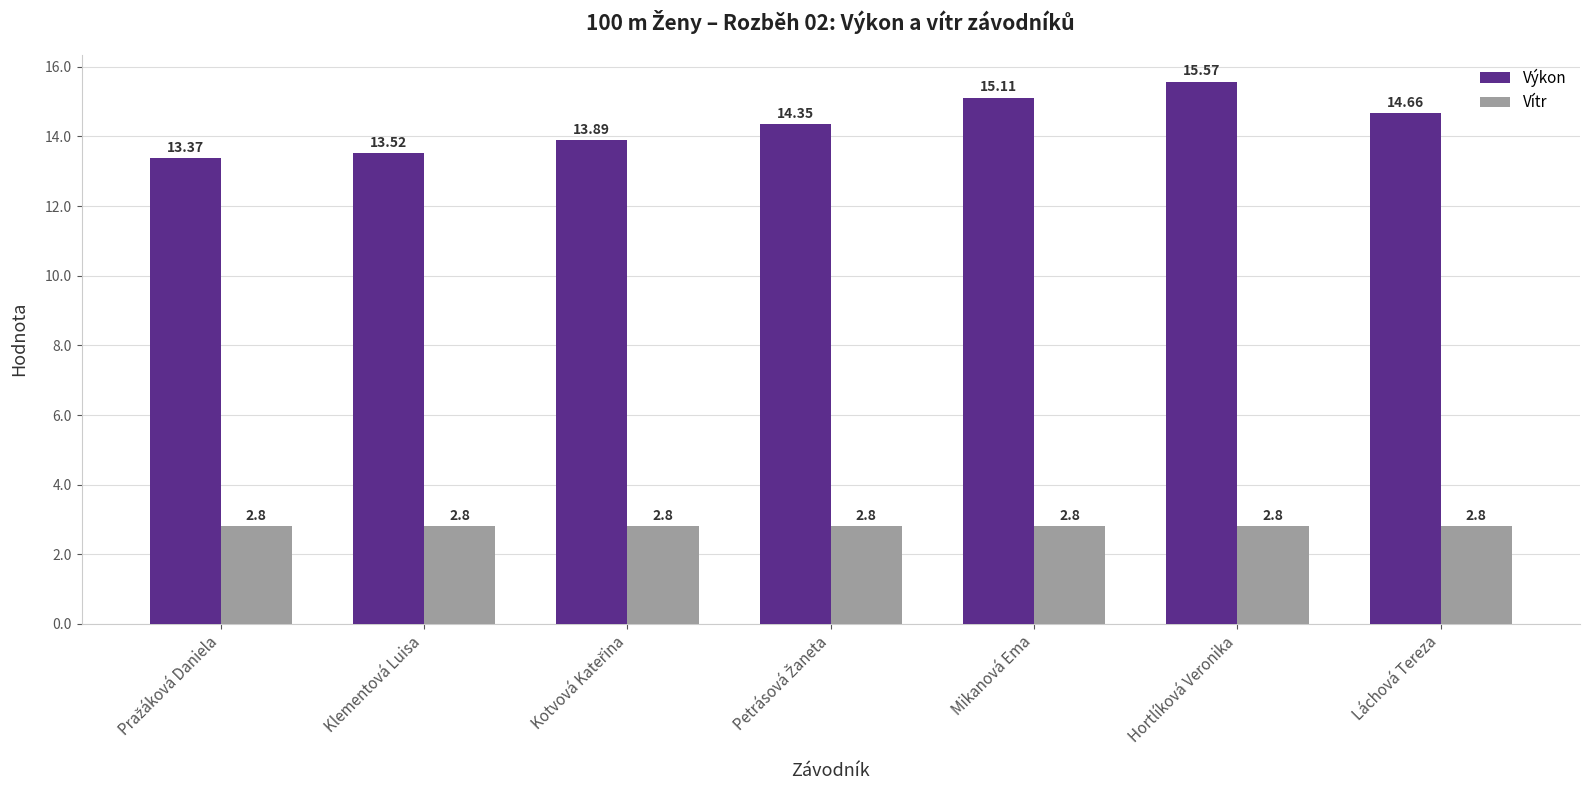

What is the sum of all Výkon values?

100.5